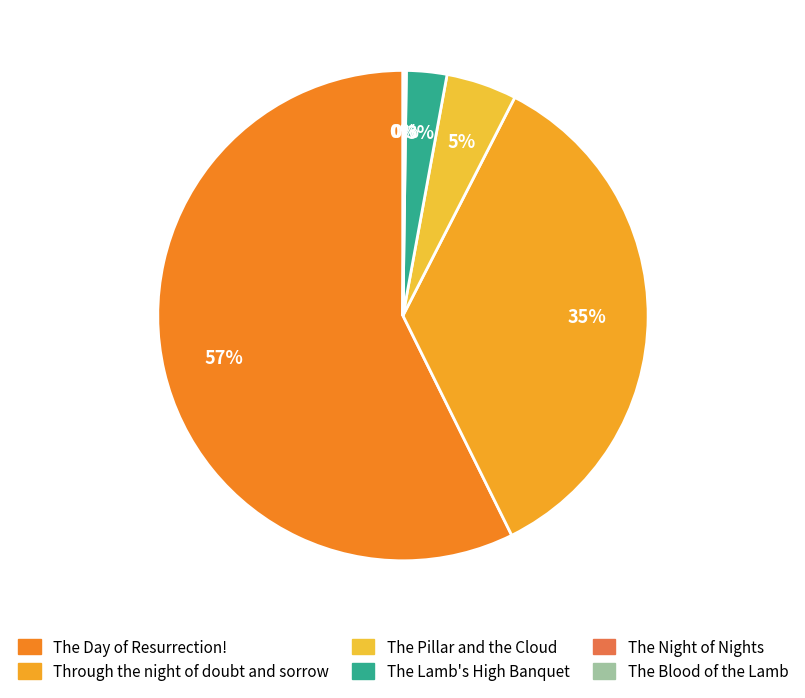

How many segments does this pie chart have?

6